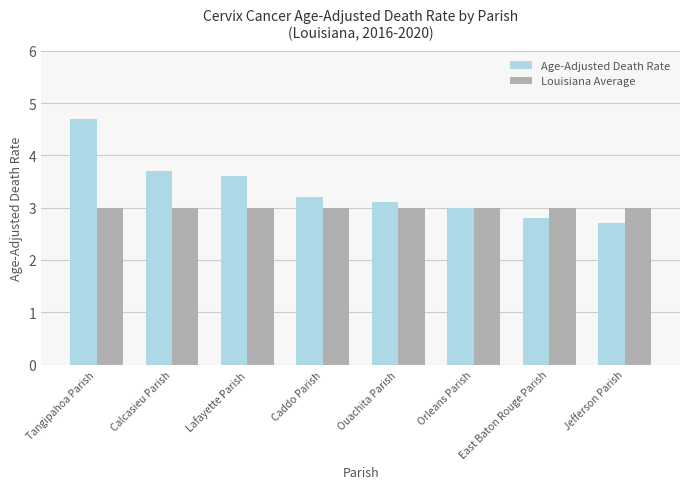

List the series in order of their overall mean, lowest first.

Louisiana Average, Age-Adjusted Death Rate